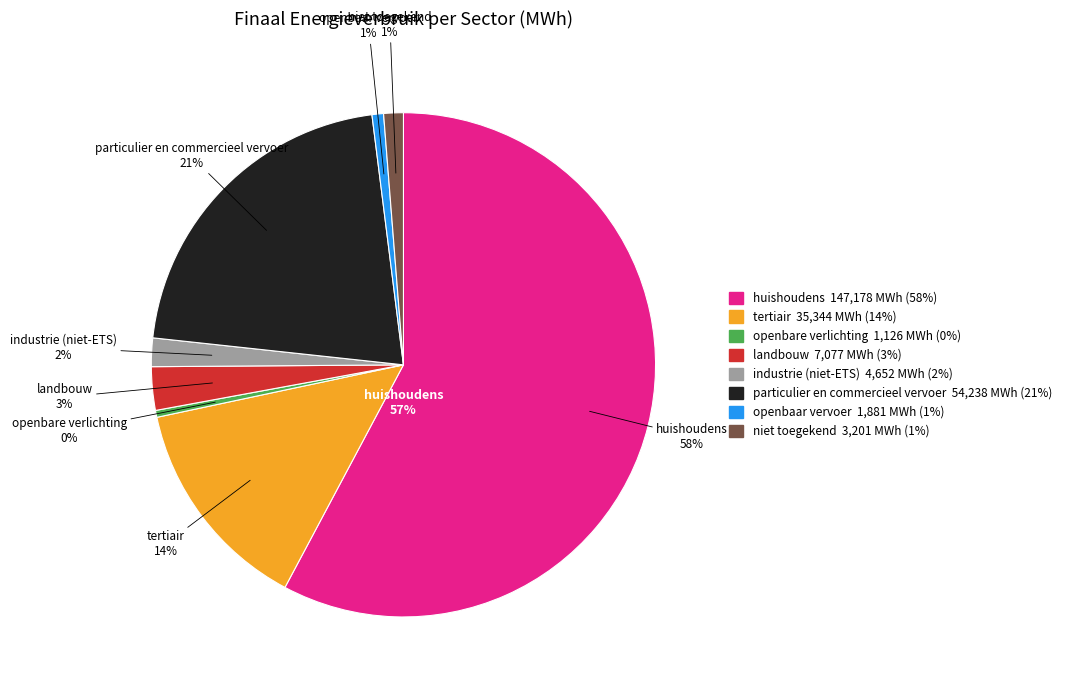

To the nearest percent, what is the average slice percentage?

12%